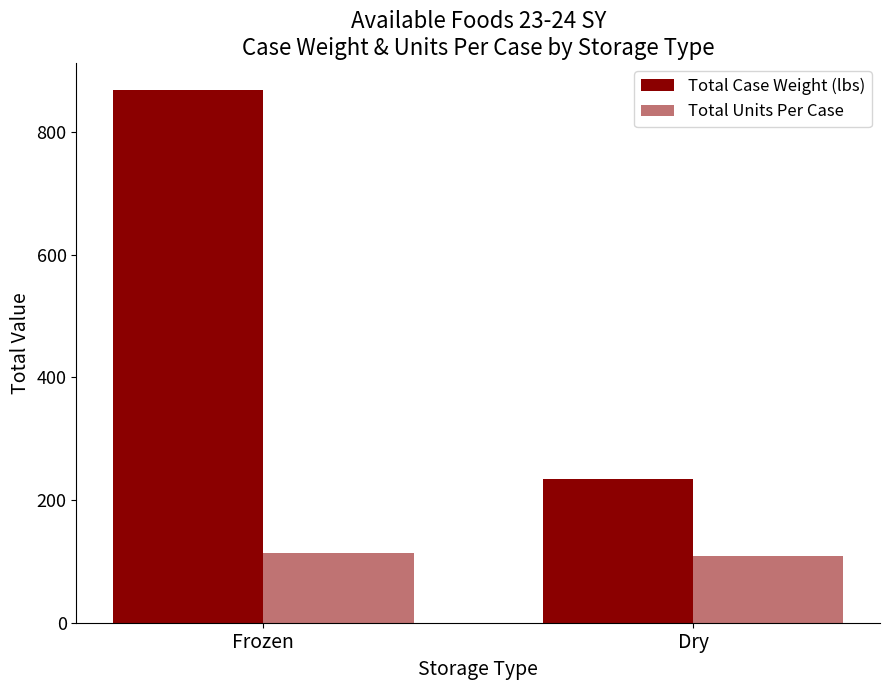

What value does the Total Case Weight (lbs) series have at Frozen?

869.0